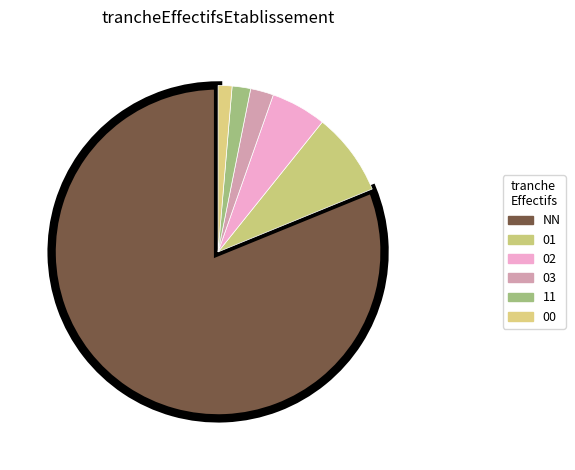

Is it true that NN is 81% of the pie?

True